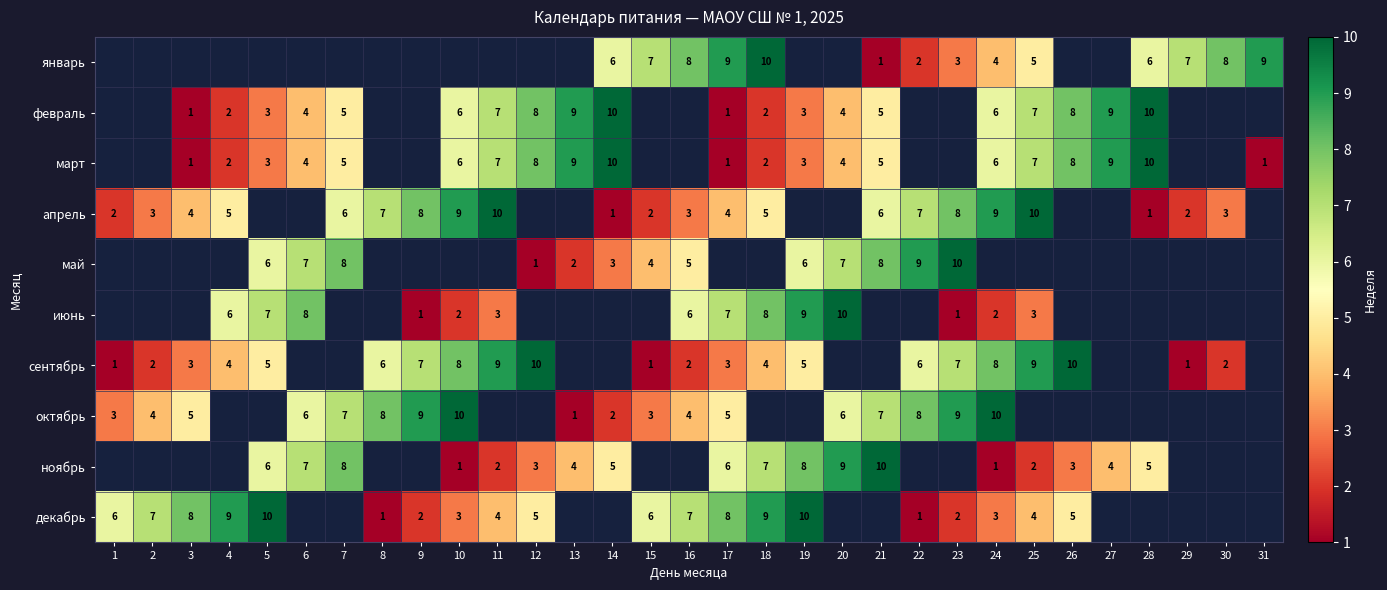

Is it true that ноябрь equals 12 at 6?

False